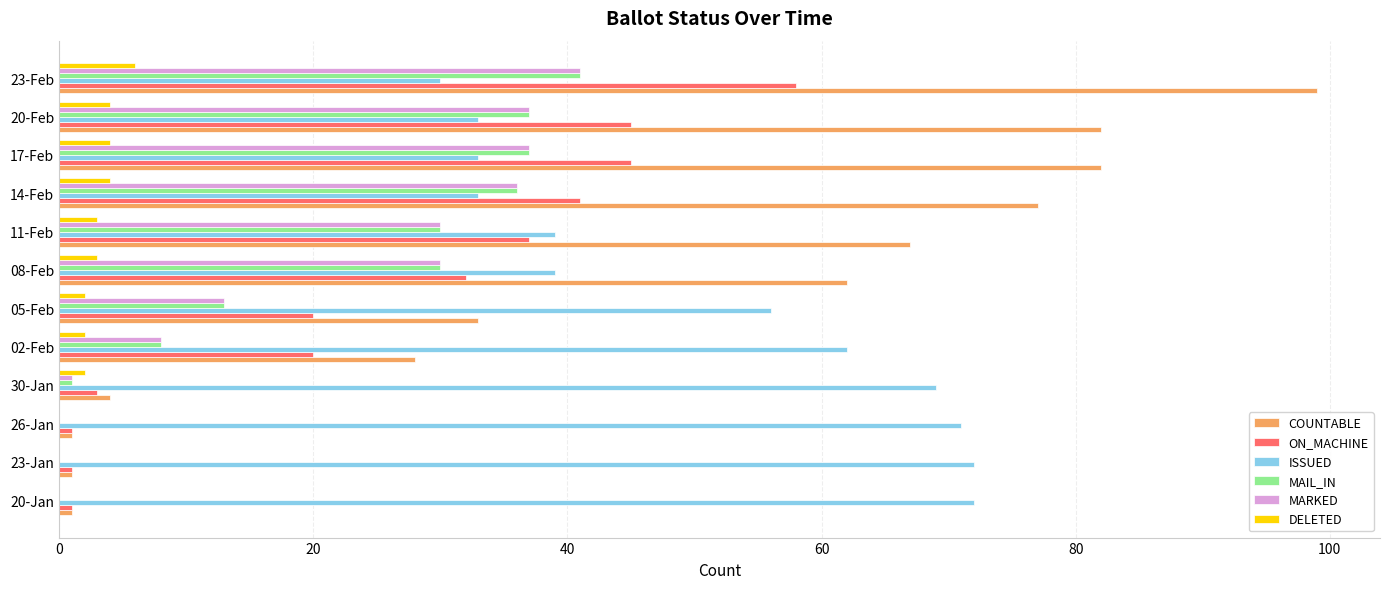

How many distinct data groups are displayed?

6